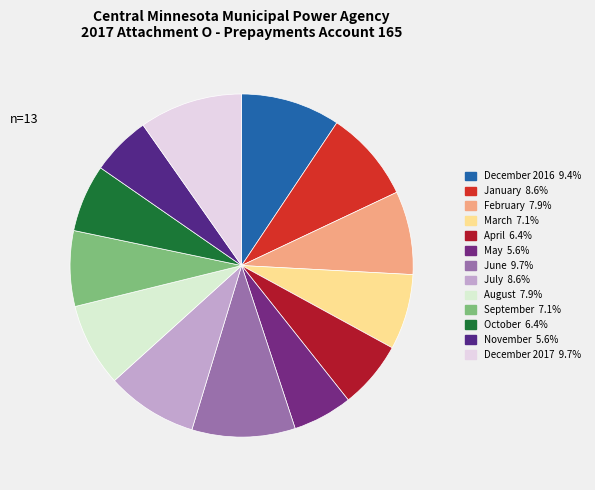

Count the number of slices in the pie.

13